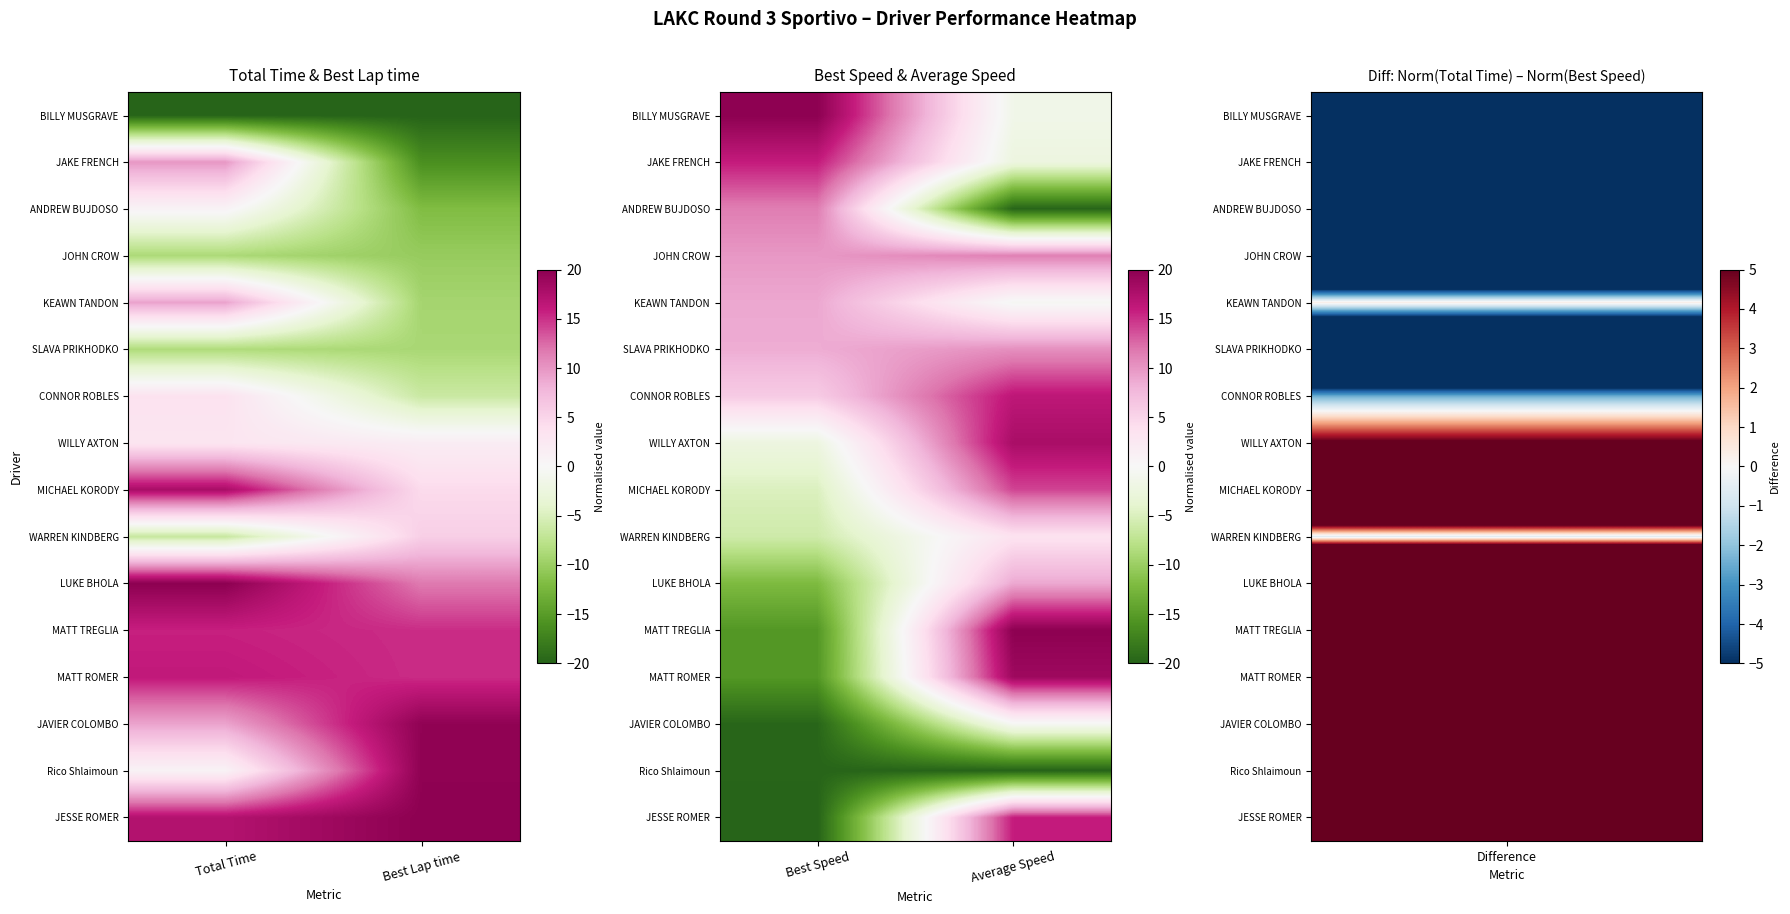

Rank the series by their maximum value, from highest to lowest.

BILLY MUSGRAVE, MATT TREGLIA, MATT ROMER, WILLY AXTON, CONNOR ROBLES, JAKE FRENCH, JESSE ROMER, MICHAEL KORODY, ANDREW BUJDOSO, JOHN CROW, SLAVA PRIKHODKO, KEAWN TANDON, LUKE BHOLA, WARREN KINDBERG, JAVIER COLOMBO, Rico Shlaimoun